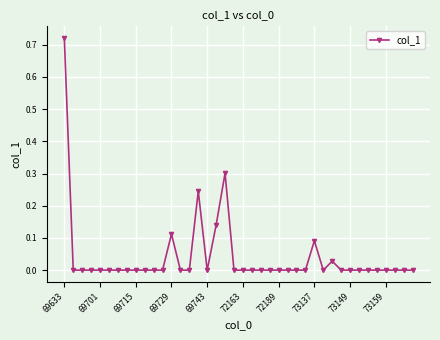

What is the difference between the second highest and minimum values?

0.3